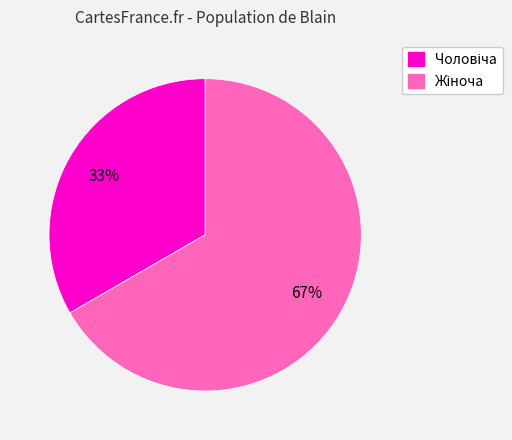

Is there a majority slice in this chart?

Yes